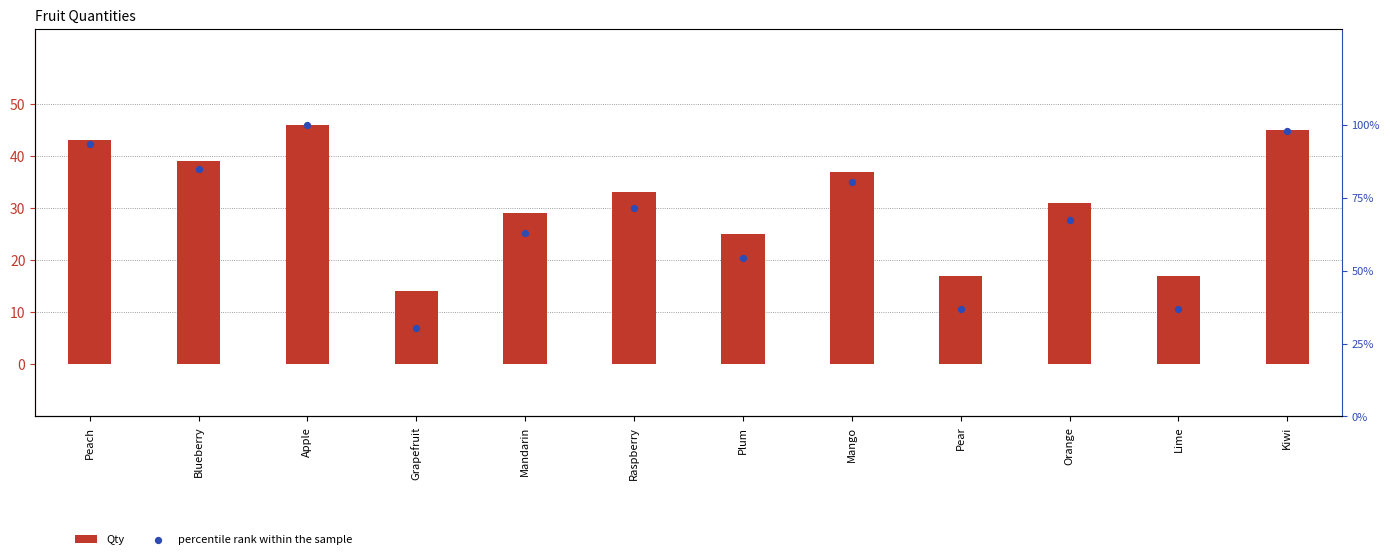

Which series has the largest total across all categories?

percentile rank within the sample